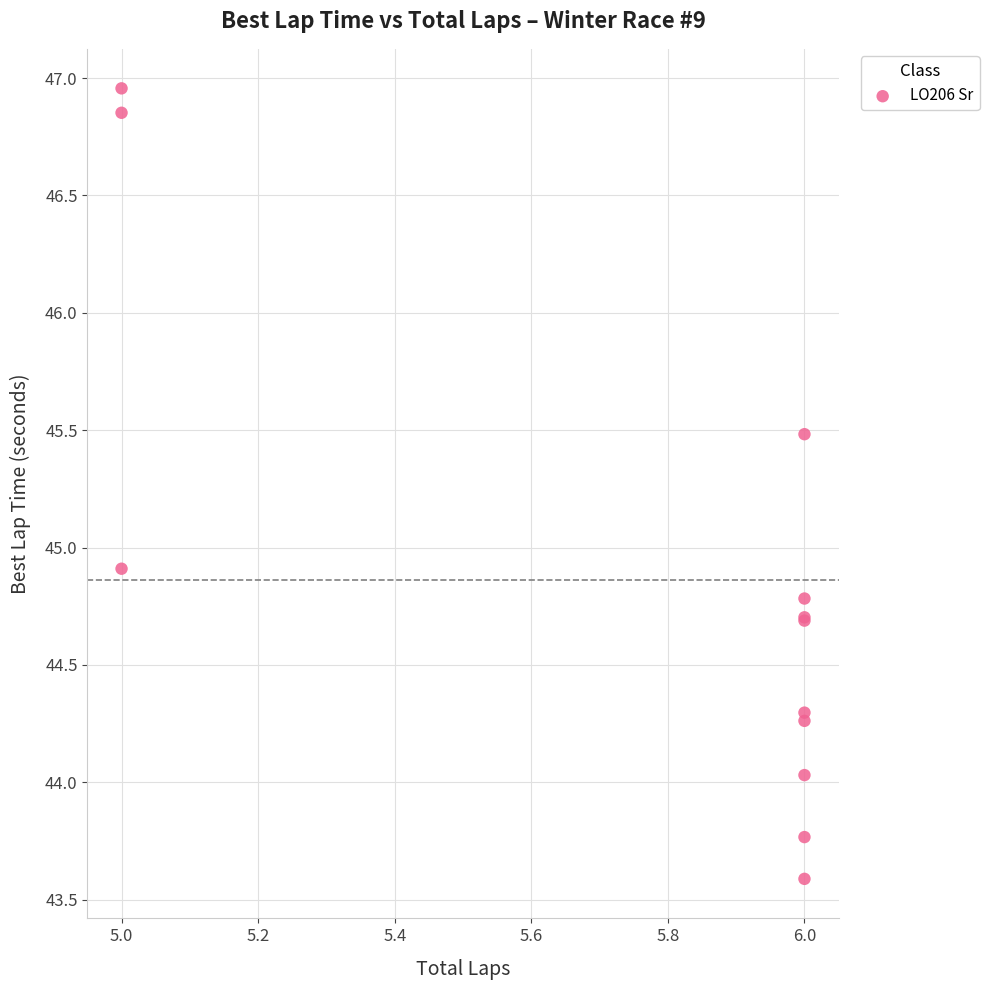

What Y value in the scatter plot is closest to 45?

44.9